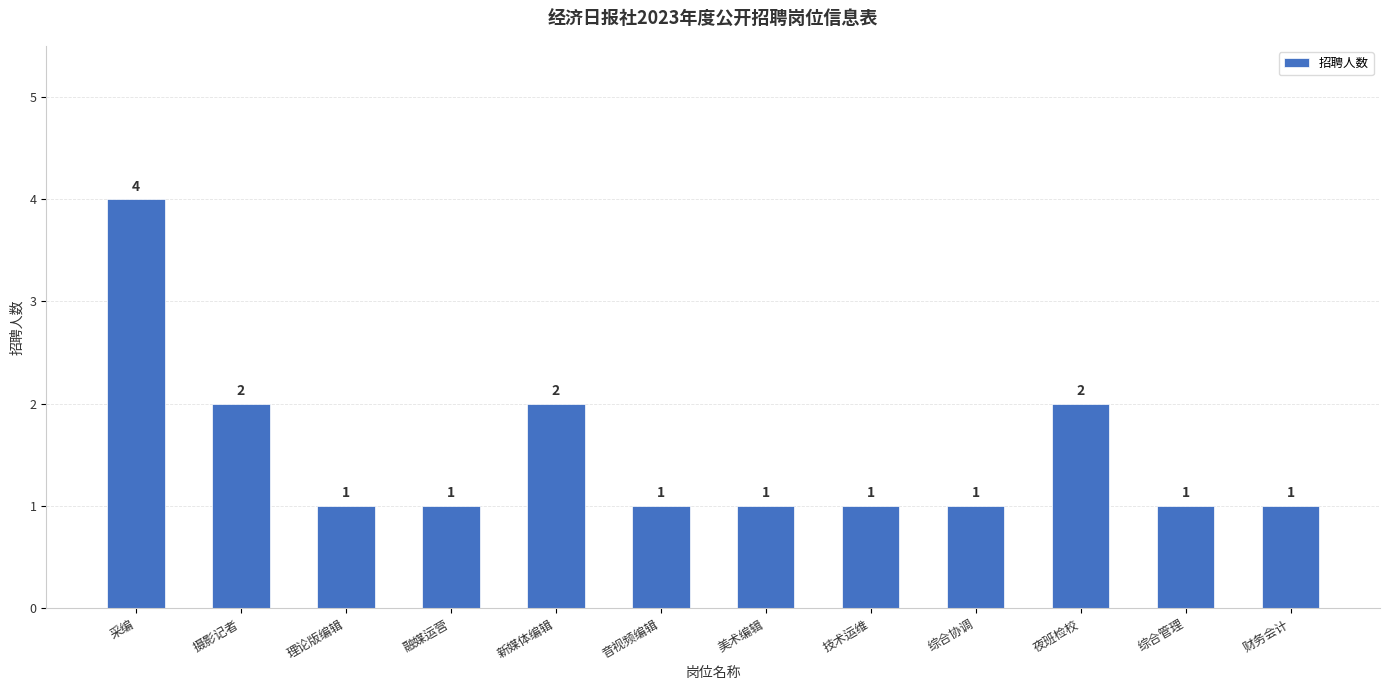

Which label corresponds to the largest value in the chart?

采编